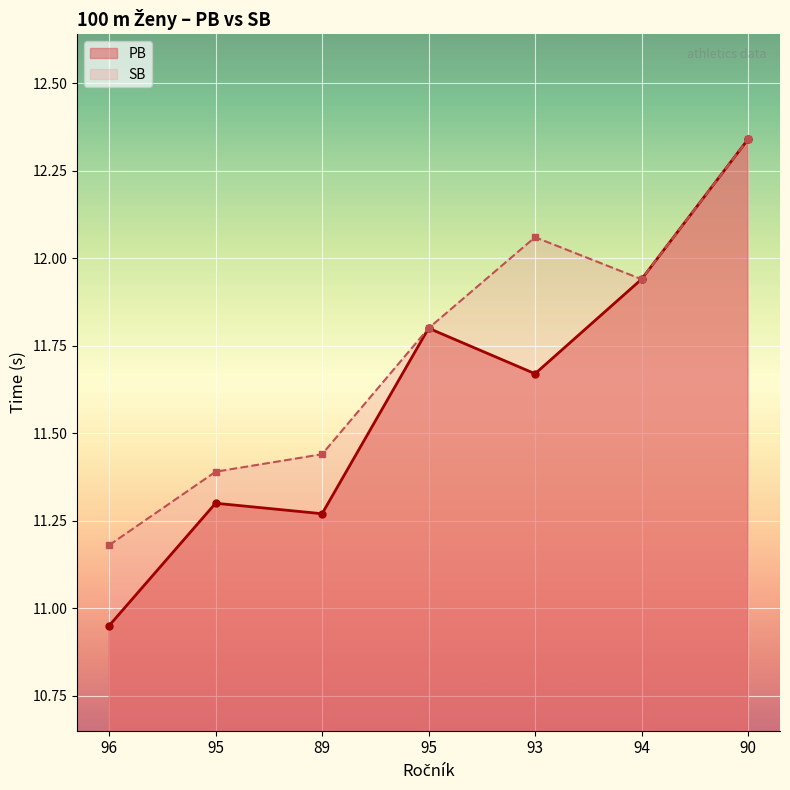

The SB series shows 11.8 at 95. True or false?

True